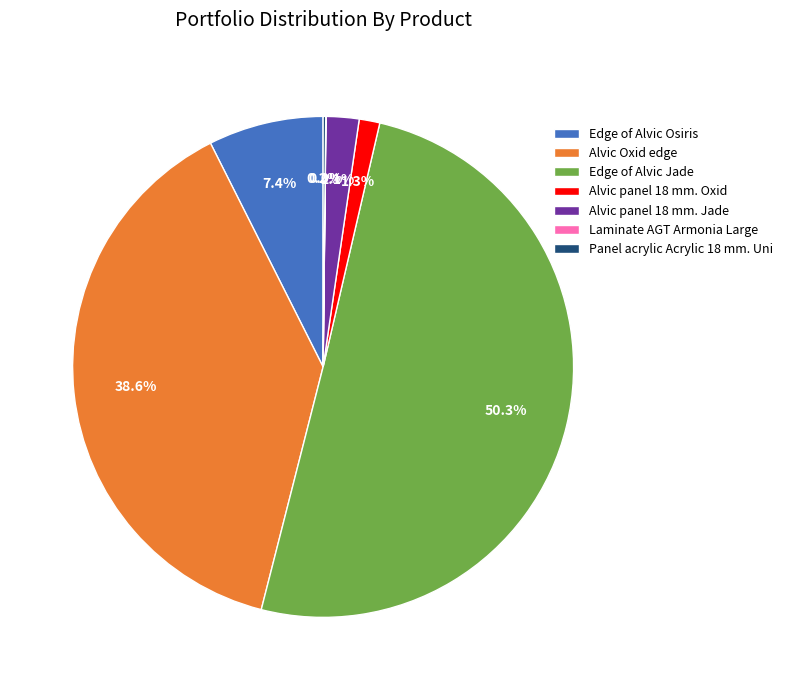

What is the ratio of the value at Alvic panel 18 mm. Oxid to the value at Edge of Alvic Osiris?

0.2